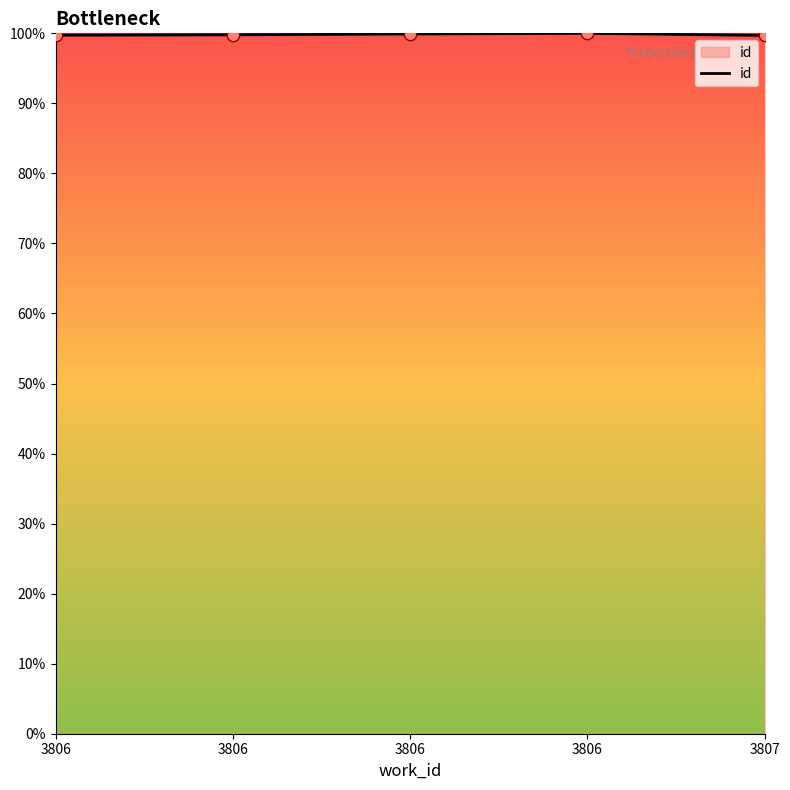

Approximately how many times larger is the value at 3806 compared to 3806?

1.0